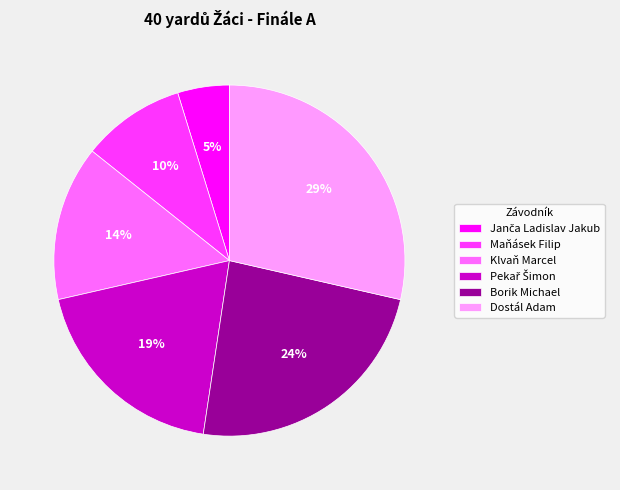

To the nearest percent, what is the average slice percentage?

17%